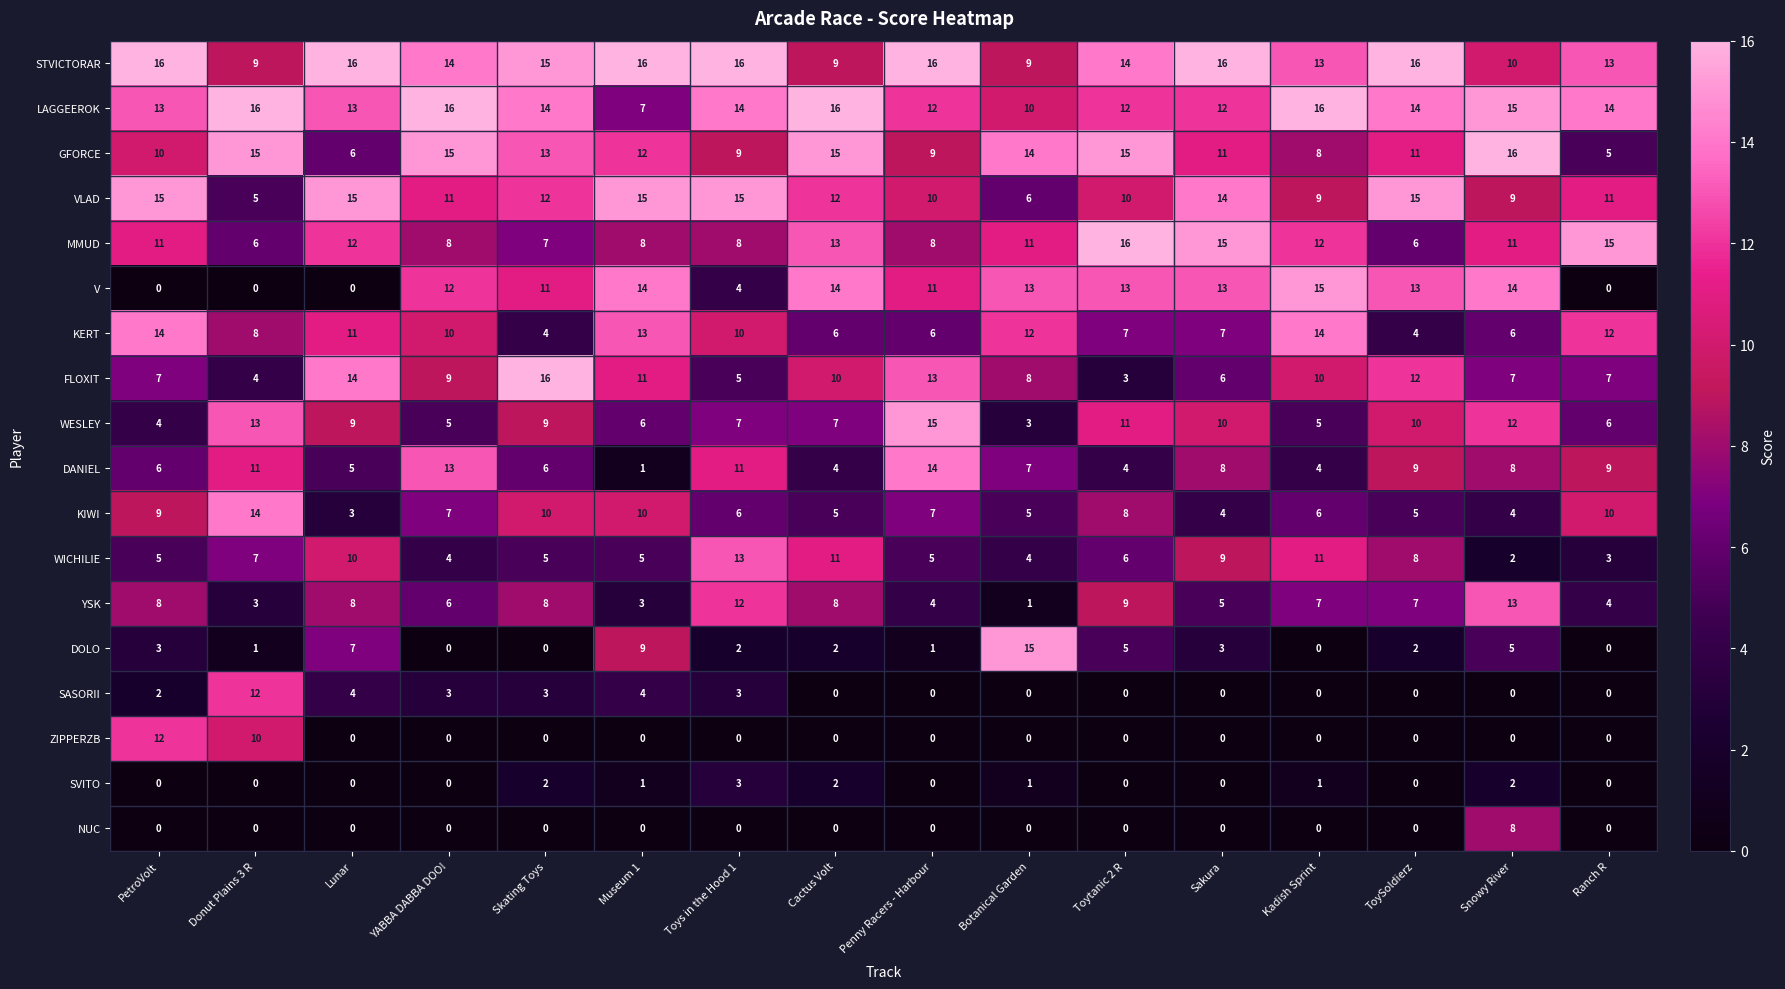

True or false: SASORII has a value of 3 at Skating Toys.

True